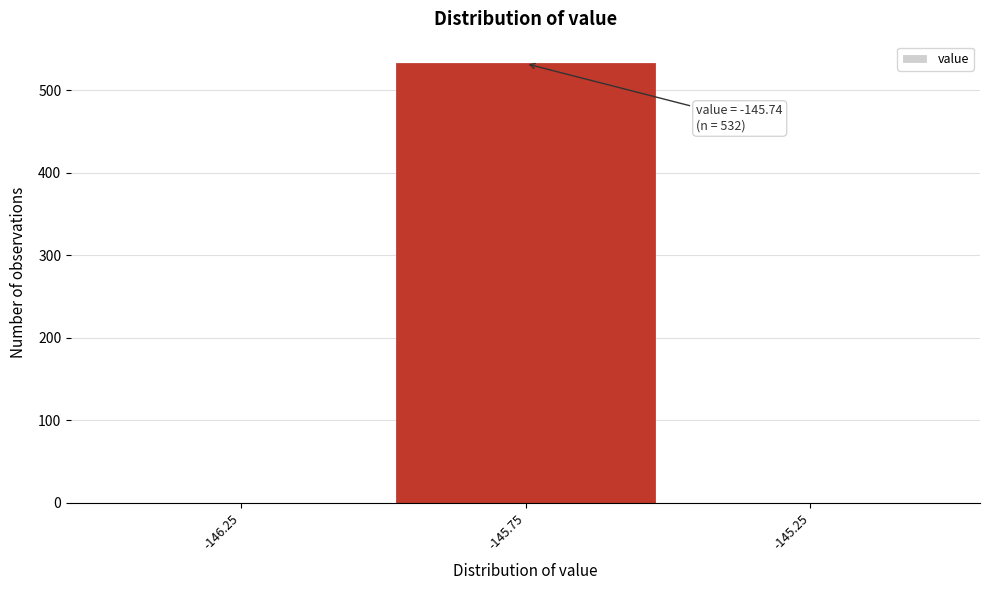

Which range on the x-axis has the tallest bar?

-146.0 to -145.5